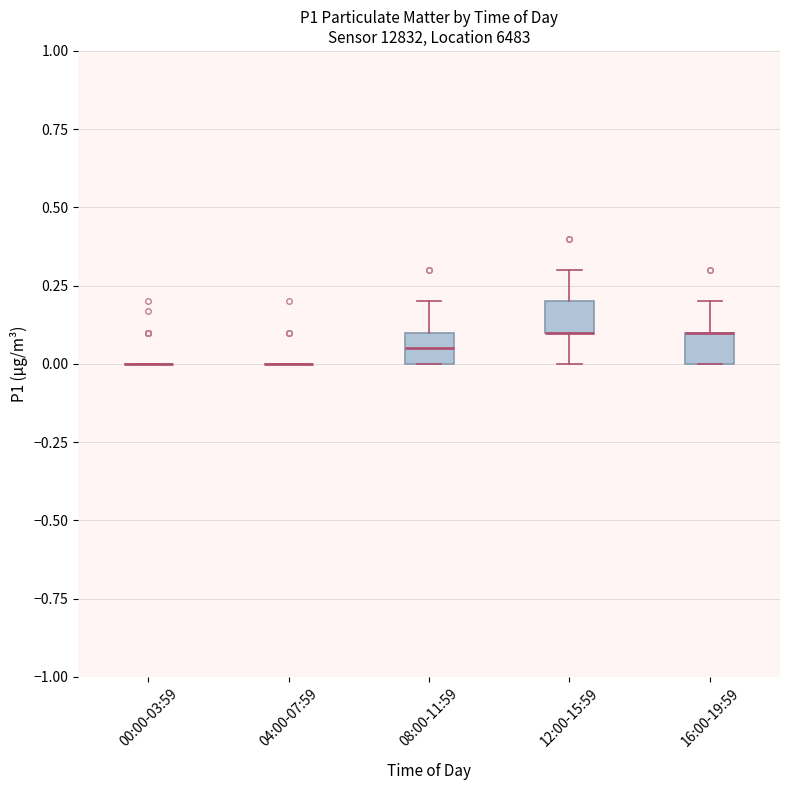

Reading left to right, read every box against the y-axis: the position of its median line, the range the box covers, and the ends of its whiskers. The values are not printed on the chart, so give them approximately, as read against the axis.

00:00-03:59: box collapsed to a line at 0.00, whiskers 0.00 to 0.00
04:00-07:59: box collapsed to a line at 0.00, whiskers 0.00 to 0.00
08:00-11:59: median 0.05, box 0.00 to 0.10, whiskers 0.00 to 0.20
12:00-15:59: median 0.10 (drawn on the box's lower edge), box 0.10 to 0.20, whiskers 0.00 to 0.30
16:00-19:59: median 0.10 (drawn on the box's upper edge), box 0.00 to 0.10, whiskers 0.00 to 0.20